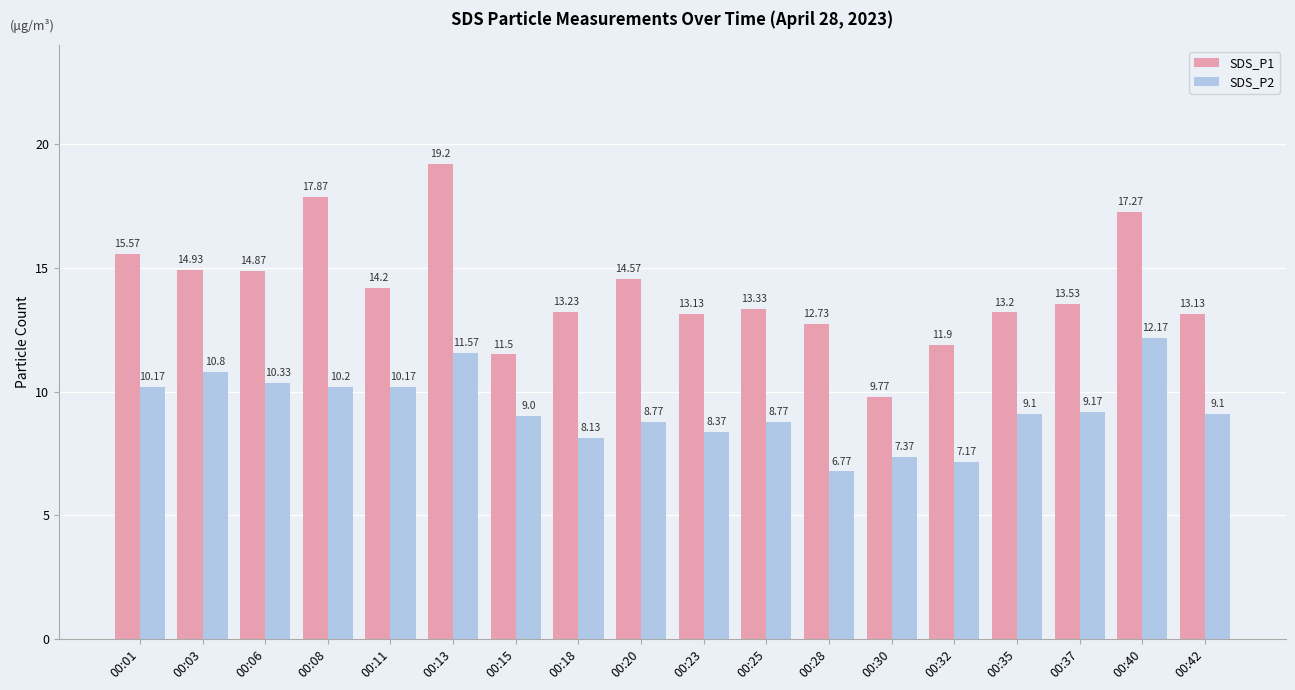

What is the difference between the maximum and minimum values in the SDS_P2 series?

5.4